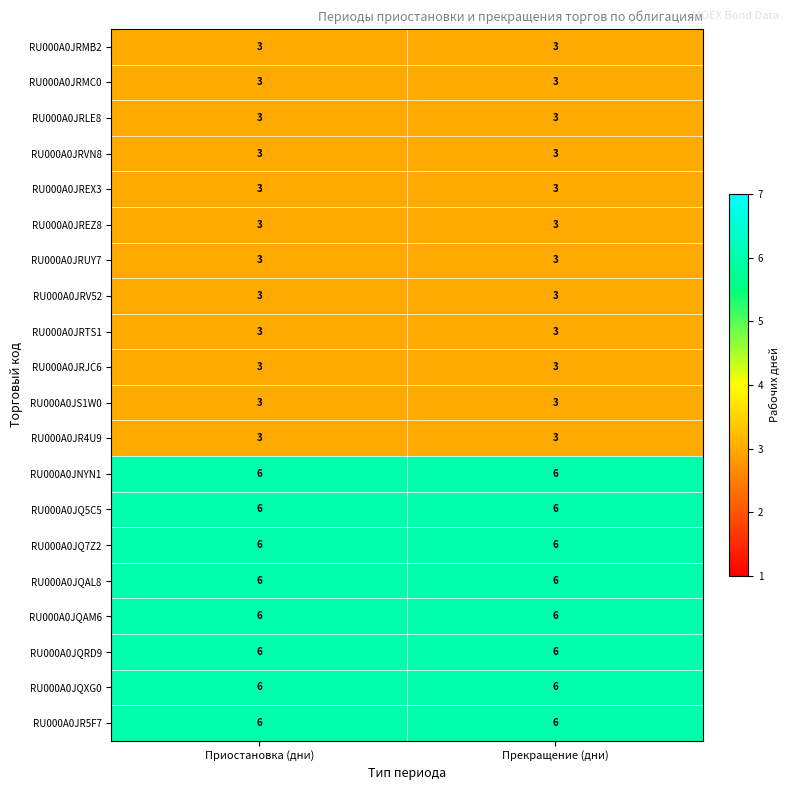

Is the value of RU000A0JR5F7 at Прекращение (дни) greater than the value of RU000A0JR4U9 at Прекращение (дни)?

Yes